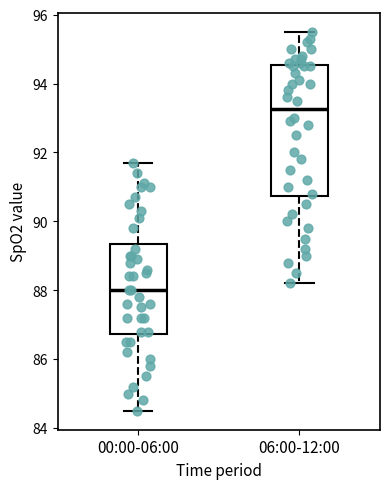

Which box's median line is the highest?

06:00-12:00